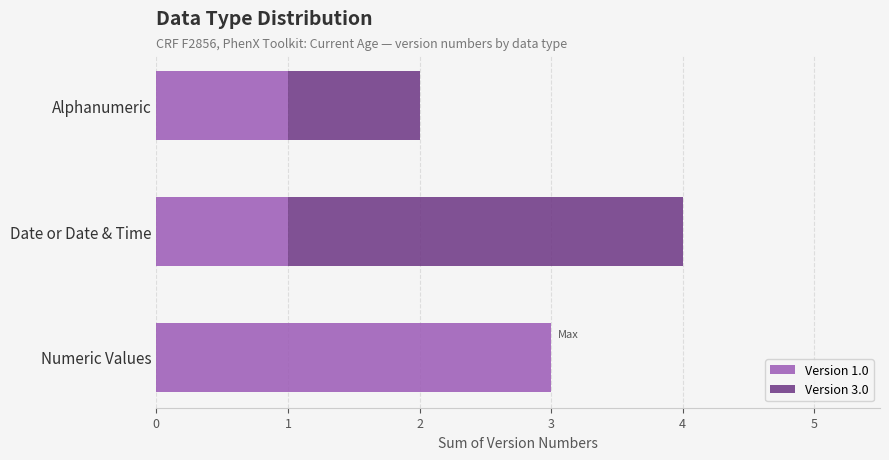

The Version 1.0 series shows 1 at Numeric Values. True or false?

False